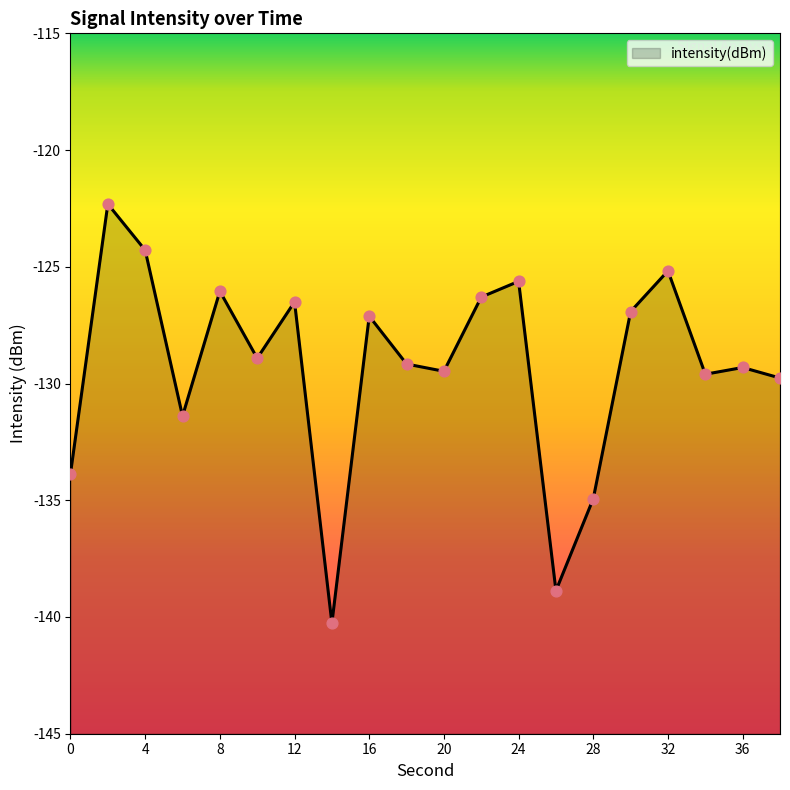

Between 28 and 36, which is larger?

36